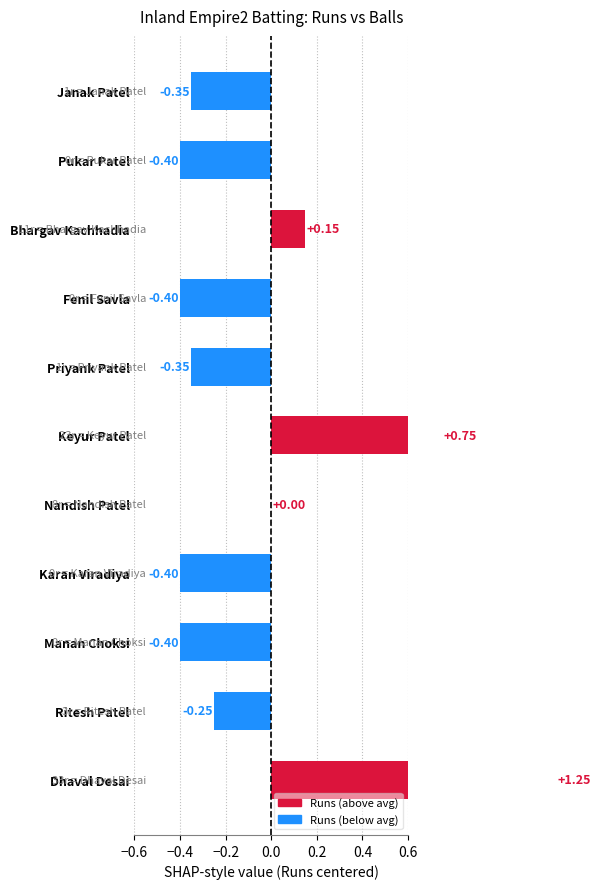

How many bars are there in total?

11